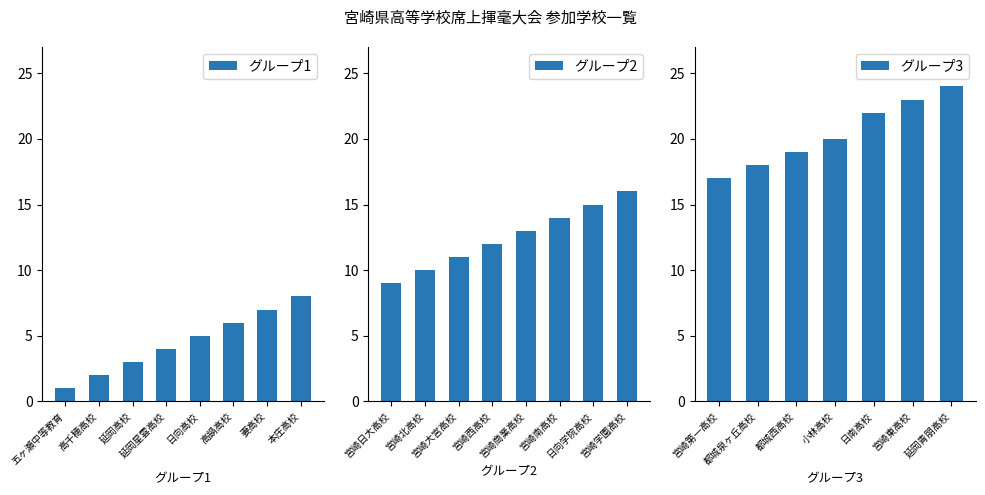

What is the label of the 11th bar from the left?

宮崎大宮高校